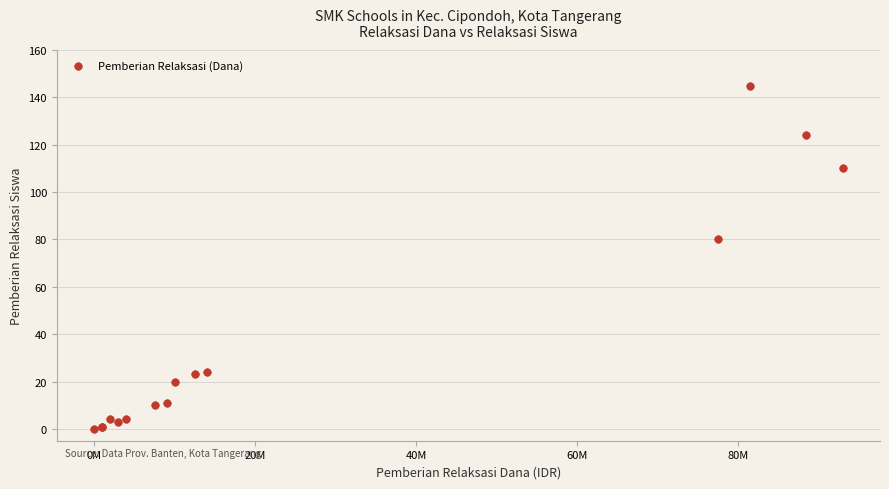

What Y value in the scatter plot is closest to 72?

80